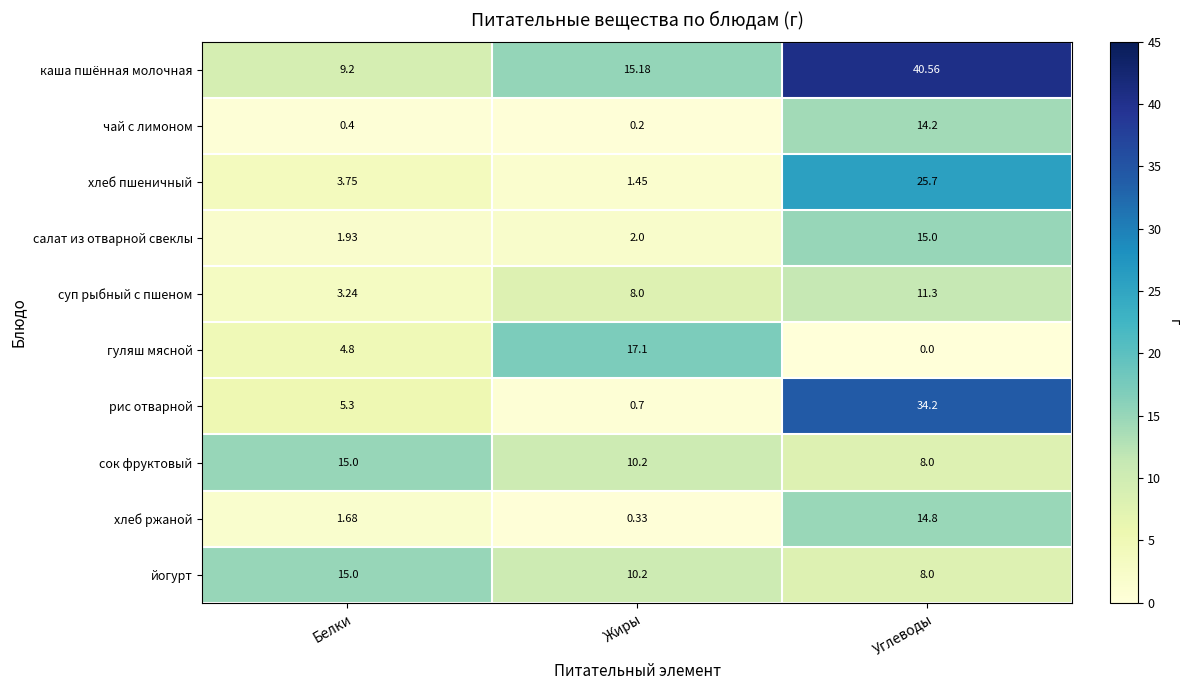

Which series has the largest total across all categories?

каша пшённая молочная